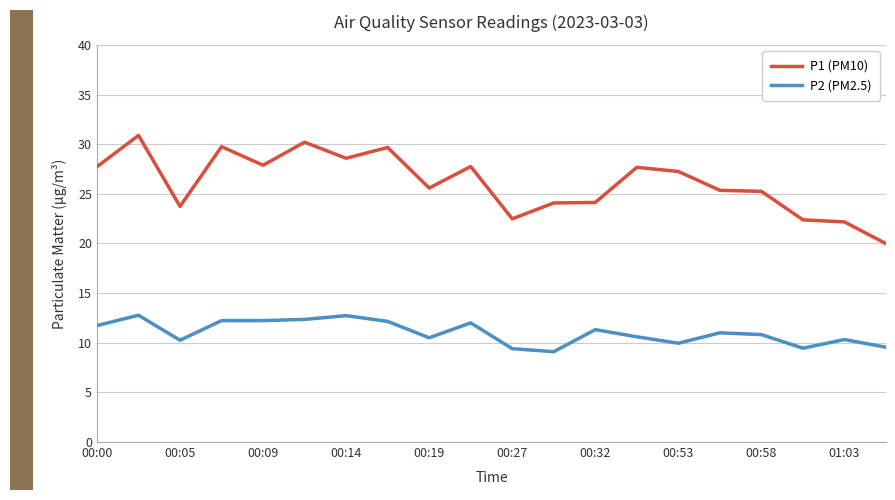

Which series has the largest total across all categories?

P1 (PM10)